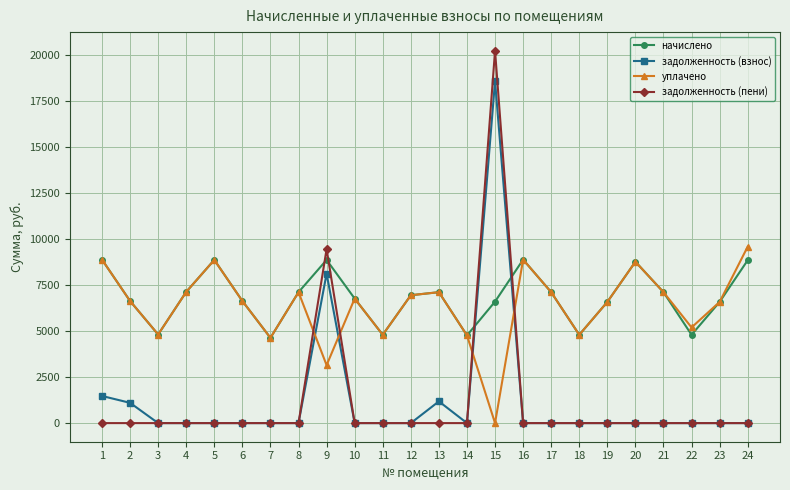

How many categories are shown in the chart?

24